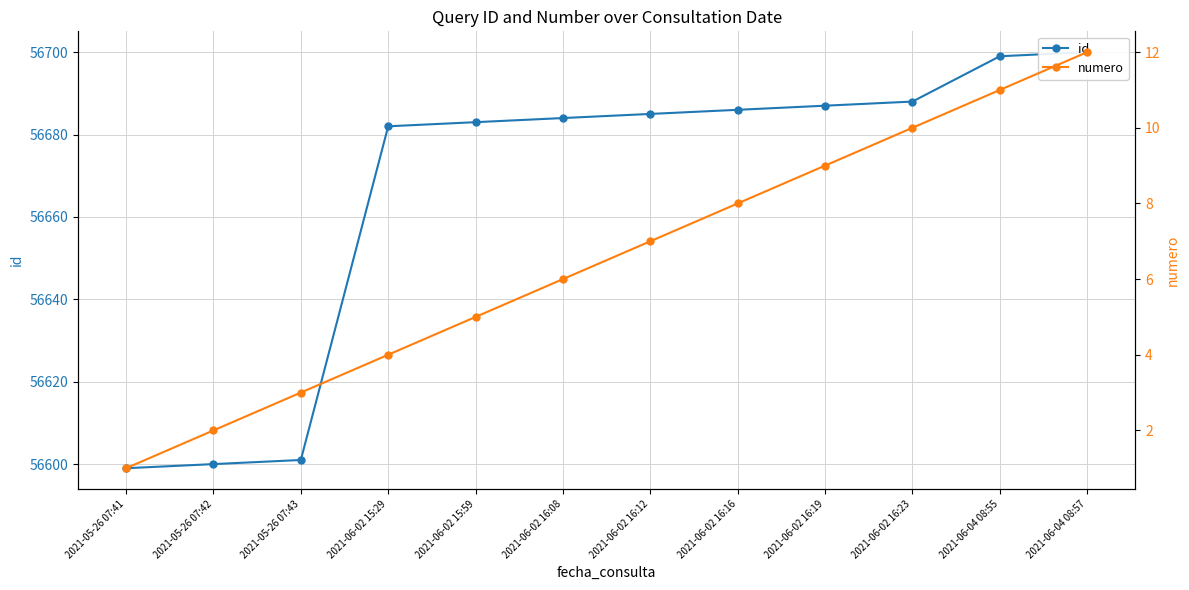

True or false: id and numero intersect in this chart.

False